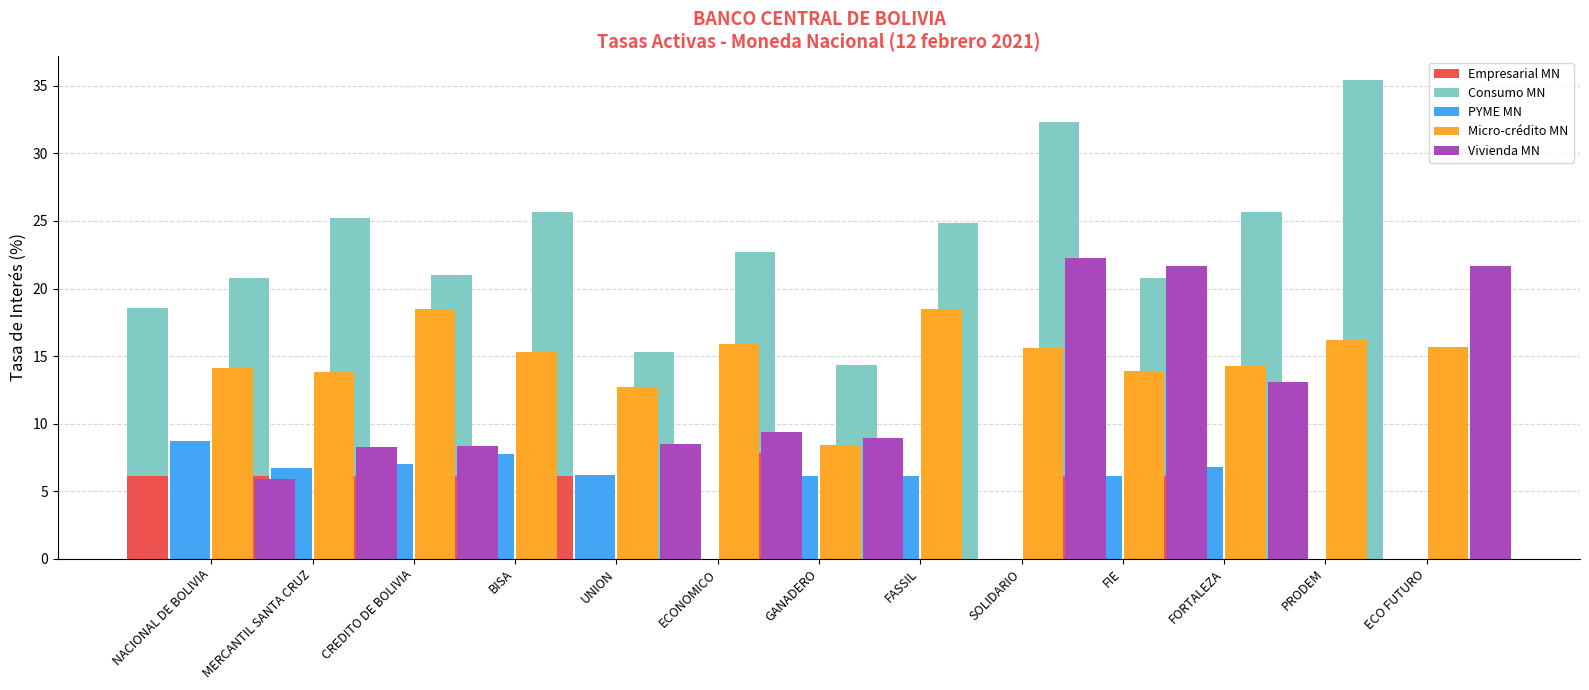

Which series has the largest total across all categories?

Consumo MN